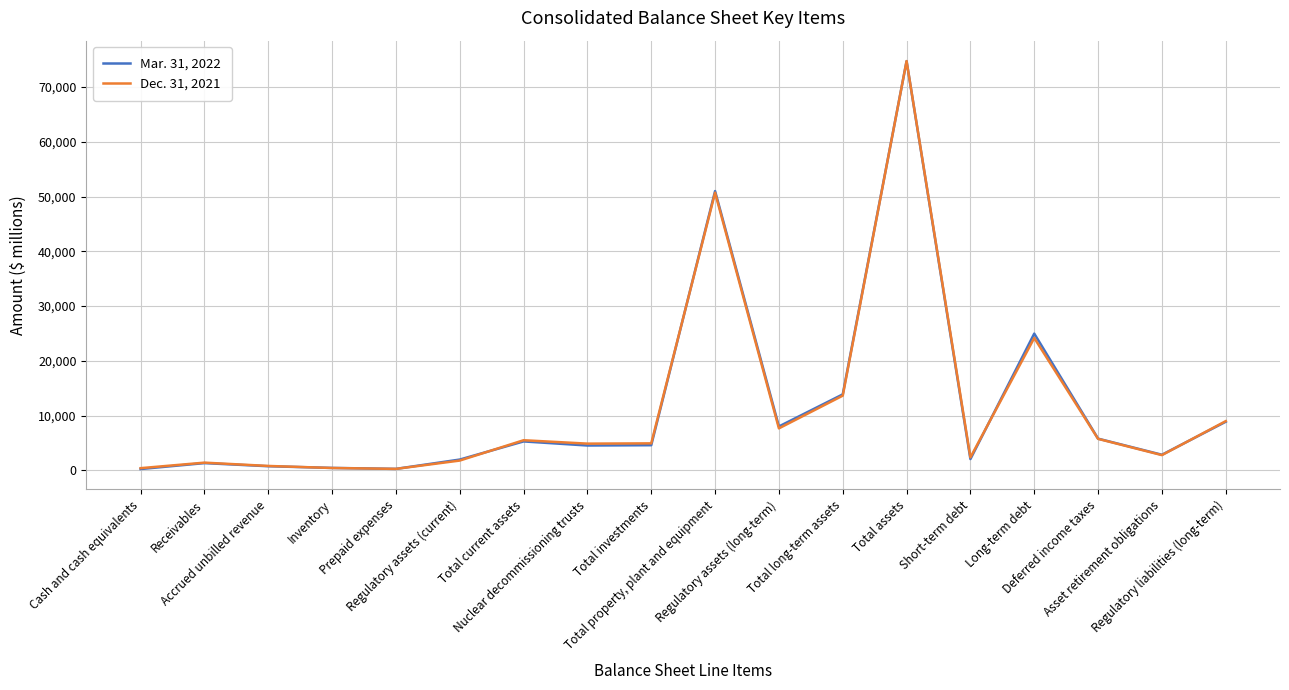

Does the chart have visible grid lines?

Yes